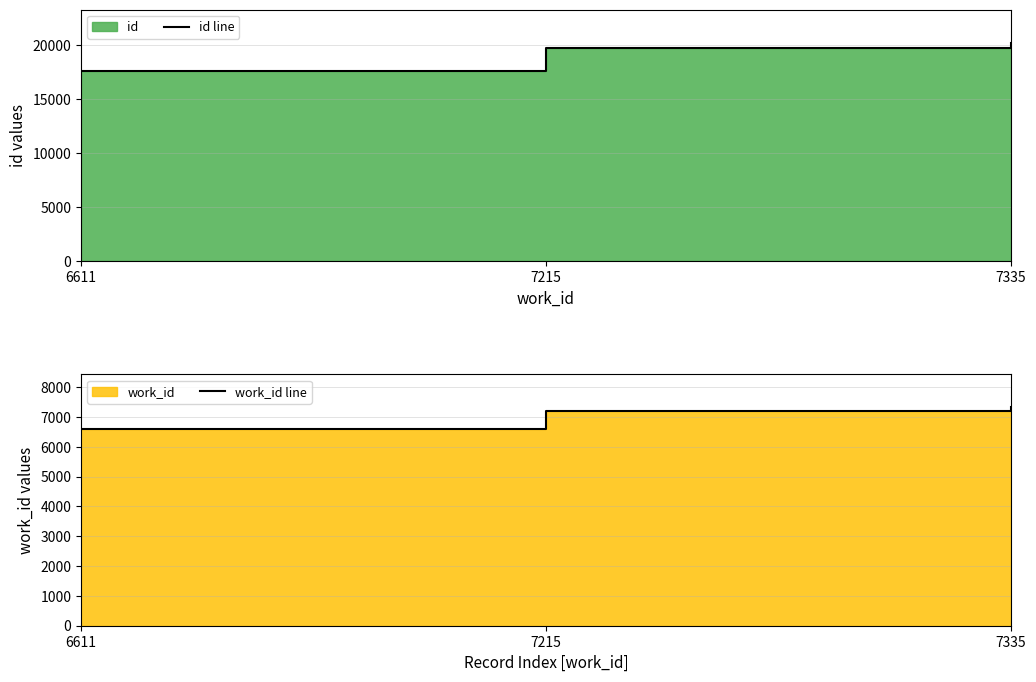

What is the average value of the id line series?

19148